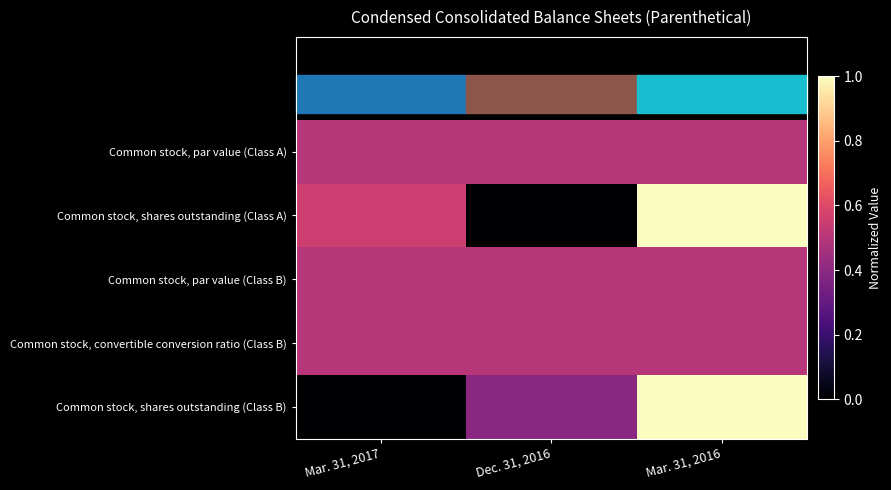

Reading left to right, transcribe all the data shown in this chart.

Common stock, par value (Class A): Mar. 31, 2017=0.5	Dec. 31, 2016=0.5	Mar. 31, 2016=0.5
Common stock, shares outstanding (Class A): Mar. 31, 2017=0.6	Dec. 31, 2016=0.0	Mar. 31, 2016=1.0
Common stock, par value (Class B): Mar. 31, 2017=0.5	Dec. 31, 2016=0.5	Mar. 31, 2016=0.5
Common stock, convertible conversion ratio (Class B): Mar. 31, 2017=0.5	Dec. 31, 2016=0.5	Mar. 31, 2016=0.5
Common stock, shares outstanding (Class B): Mar. 31, 2017=0.0	Dec. 31, 2016=0.4	Mar. 31, 2016=1.0